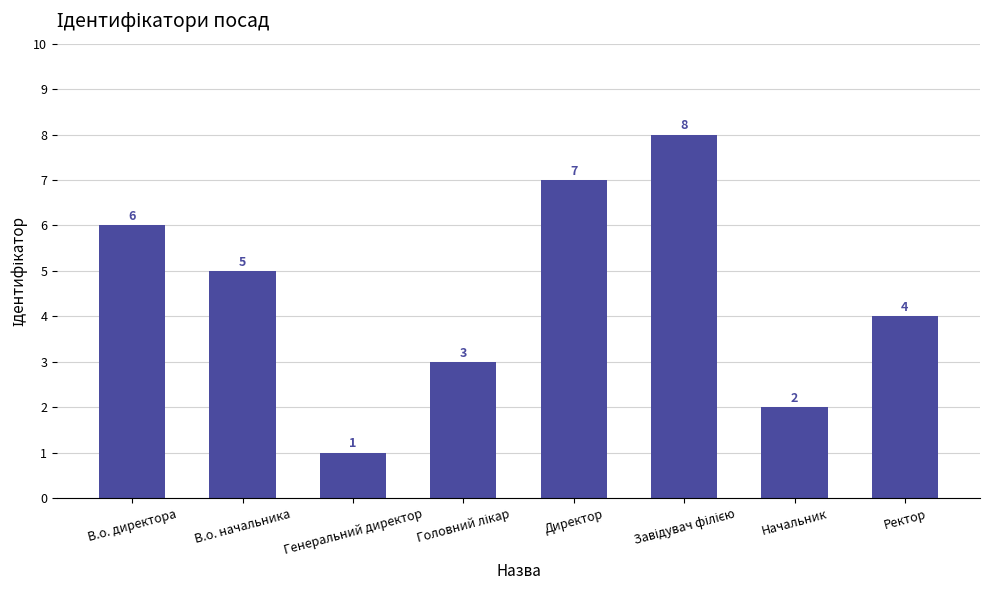

Which category has the lowest value across all series?

Генеральний директор